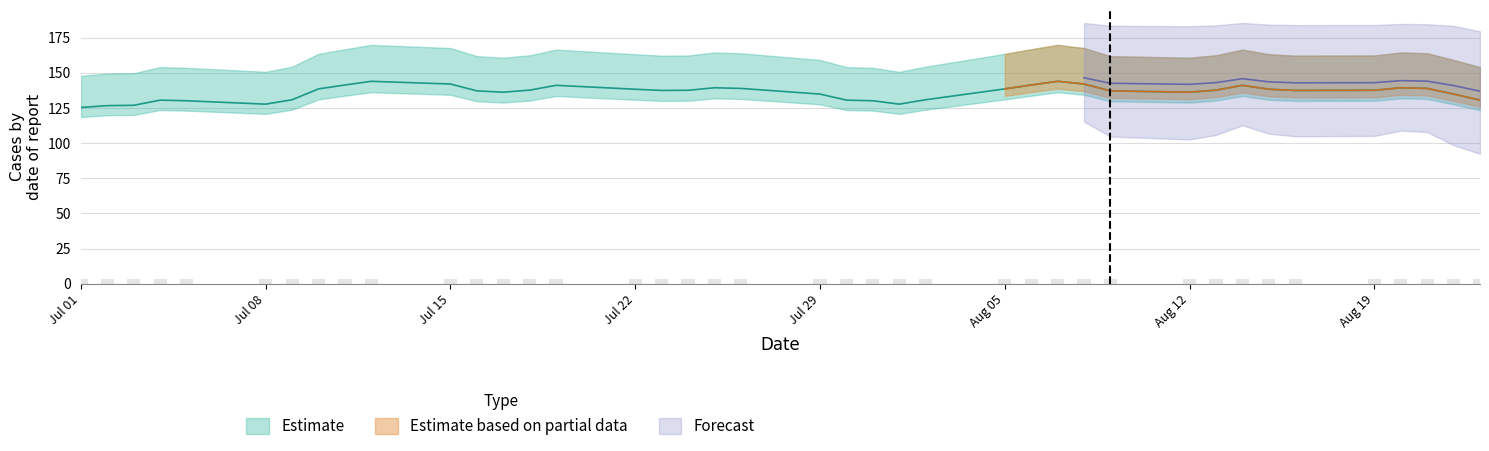

What is the label of the 17th bar from the right?

2024-08-01